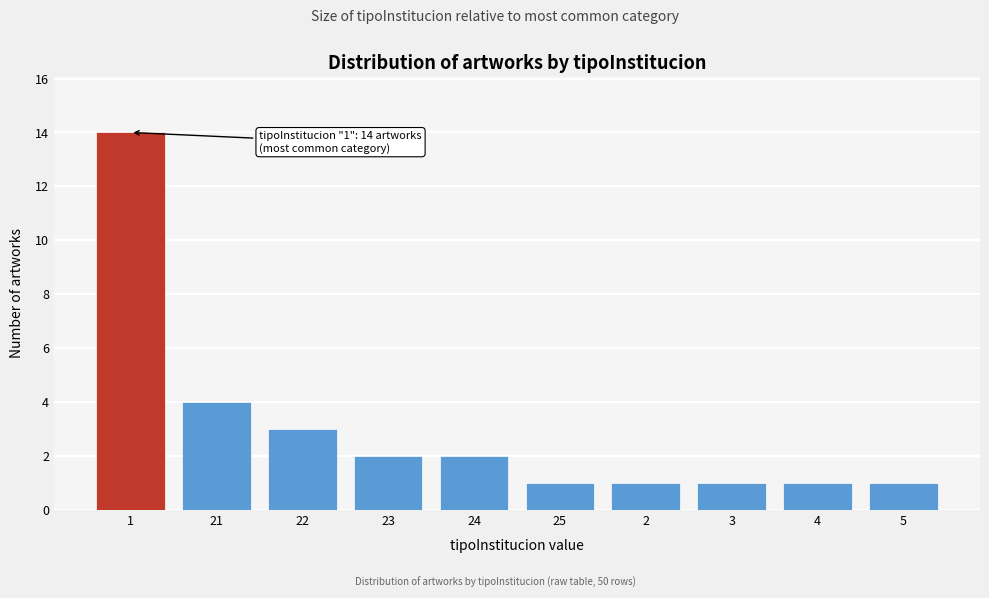

Reading right to left, transcribe all the data shown in this chart.

5=1	4=1	3=1	2=1	25=1	24=2	23=2	22=3	21=4	1=14